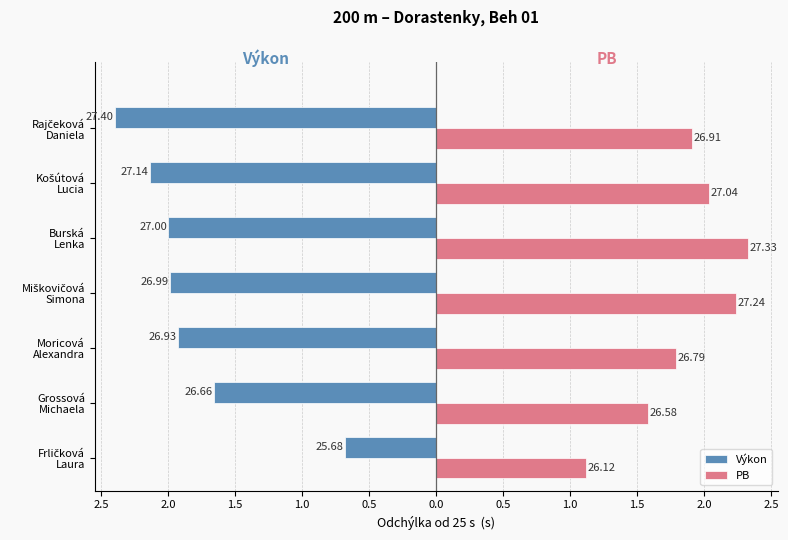

What is the difference between the maximum and minimum values in the PB series?

1.2